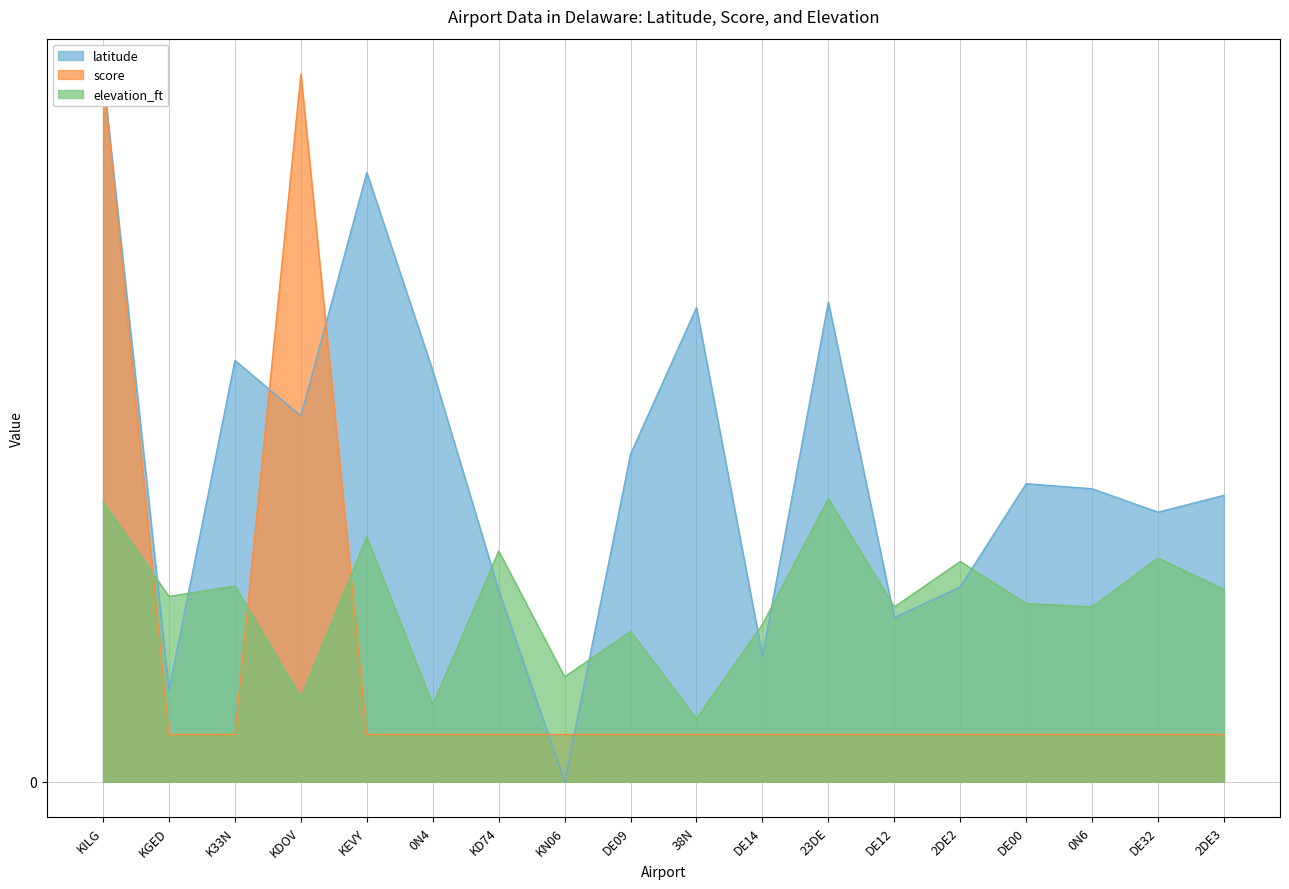

What is the sum of the score values at DE09 and DE12?

0.2